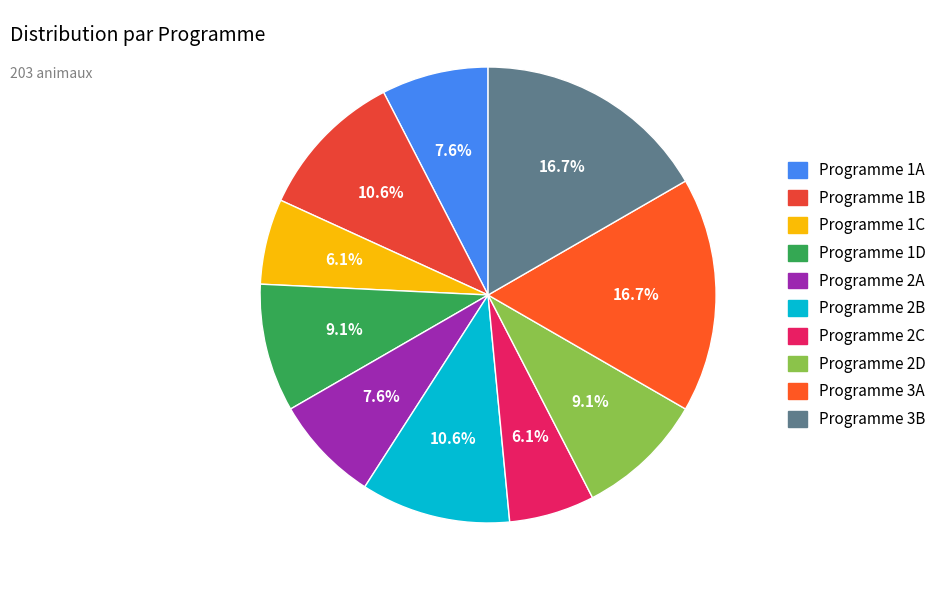

What is the smallest slice in the pie chart?

Programme 1C